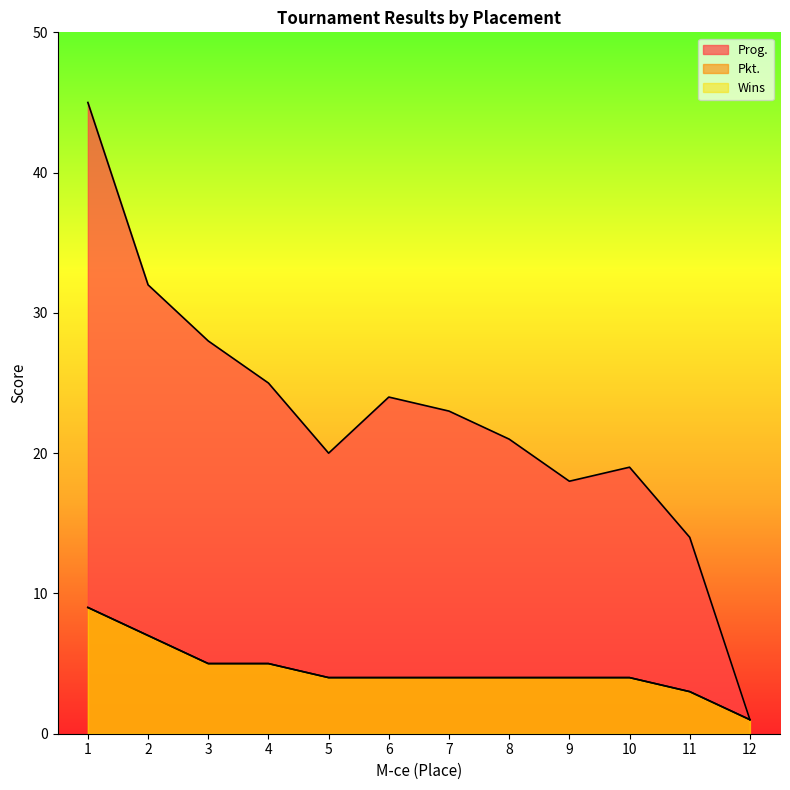

What is the total value across all series at 10?

27